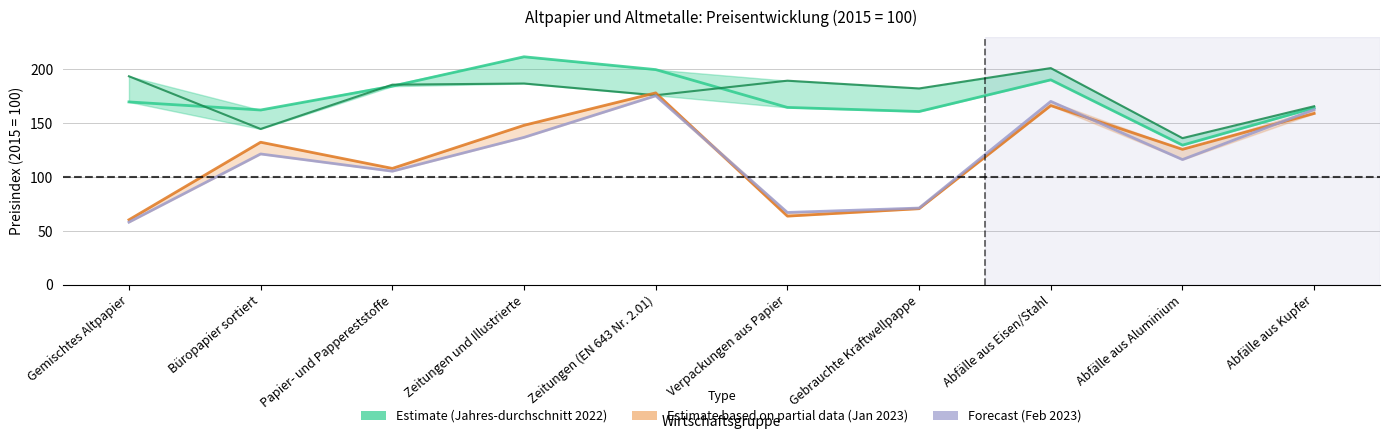

Is it true that Februar 2023 equals 116.8 at Zeitungen (EN 643 Nr. 2.01)?

False